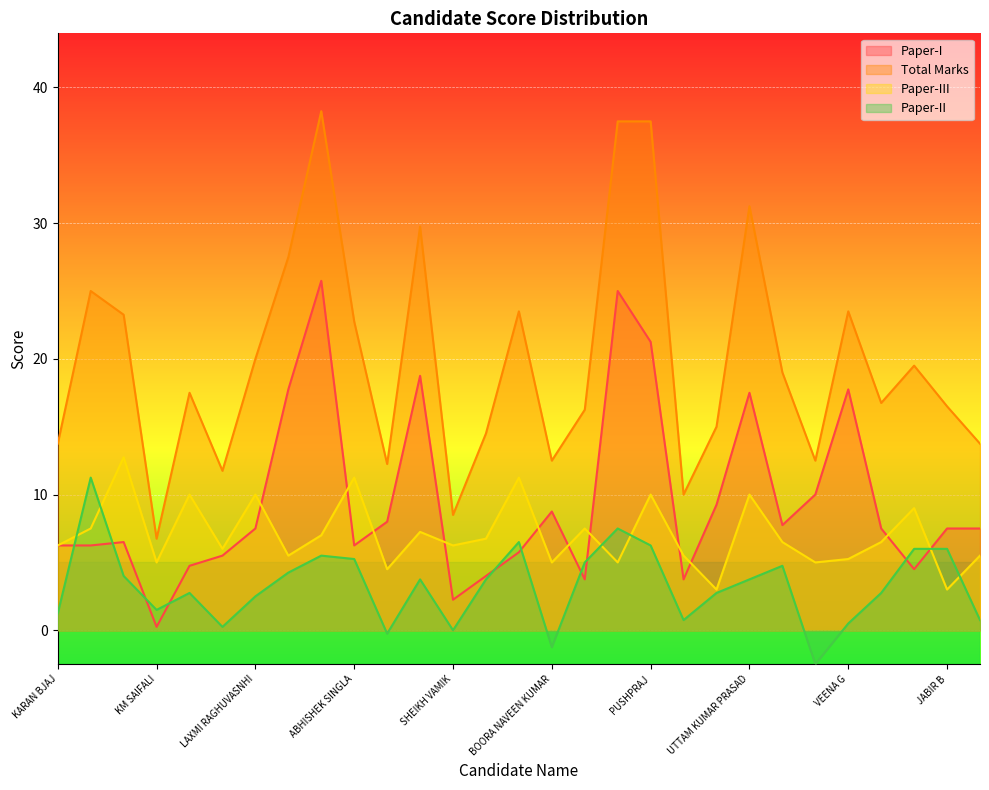

Reading right to left, list all the values displayed in this chart.

Paper-I: 7.5	7.5	4.5	7.5	17.8	10.0	7.8	17.5	9.2	3.8	21.2	25.0	3.8	8.8	5.8	4.0	2.2	18.8	8.0	6.2	25.8	17.8	7.5	5.5	4.8	0.2	6.5	6.2	6.2
Total Marks: 13.8	16.5	19.5	16.8	23.5	12.5	19.0	31.2	15.0	10.0	37.5	37.5	16.2	12.5	23.5	14.5	8.5	29.8	12.2	22.8	38.2	27.5	20.0	11.8	17.5	6.8	23.2	25.0	13.8
Paper-III: 5.5	3.0	9.0	6.5	5.2	5.0	6.5	10.0	3.0	5.5	10.0	5.0	7.5	5.0	11.2	6.8	6.2	7.2	4.5	11.2	7.0	5.5	10.0	6.0	10.0	5.0	12.8	7.5	6.2
Paper-II: 0.8	6.0	6.0	2.8	0.5	-2.5	4.8	3.8	2.8	0.8	6.2	7.5	5.0	-1.2	6.5	3.8	0.0	3.8	-0.2	5.2	5.5	4.2	2.5	0.2	2.8	1.5	4.0	11.2	1.2